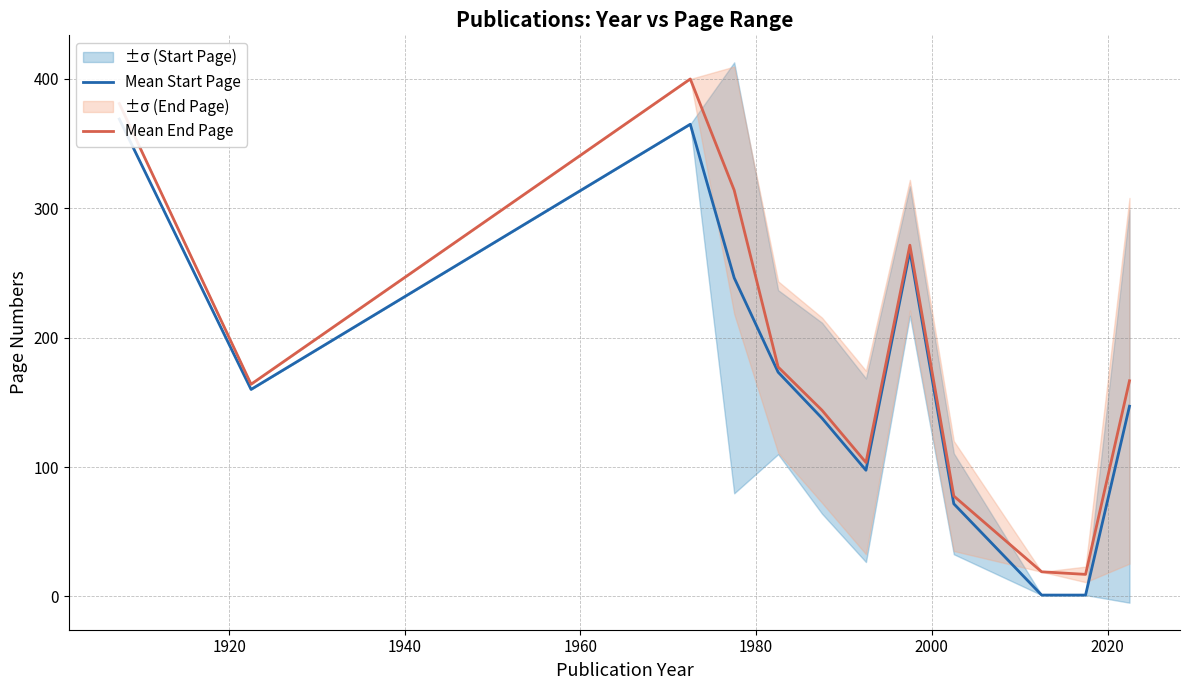

At how many categories does at least one series exceed 329?

2